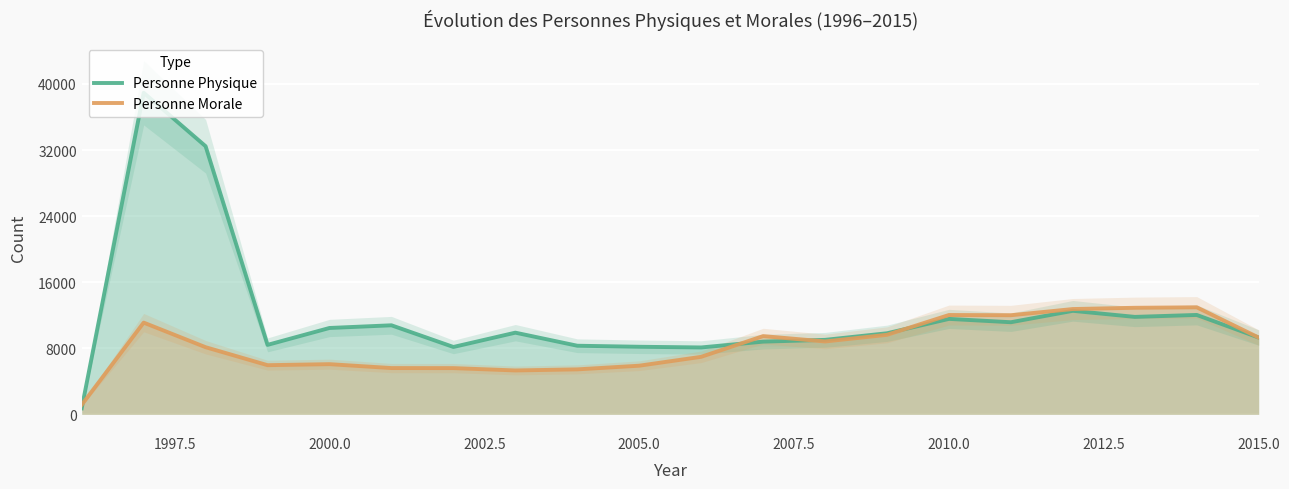

What is the lowest value of the Personne Morale series?

1150